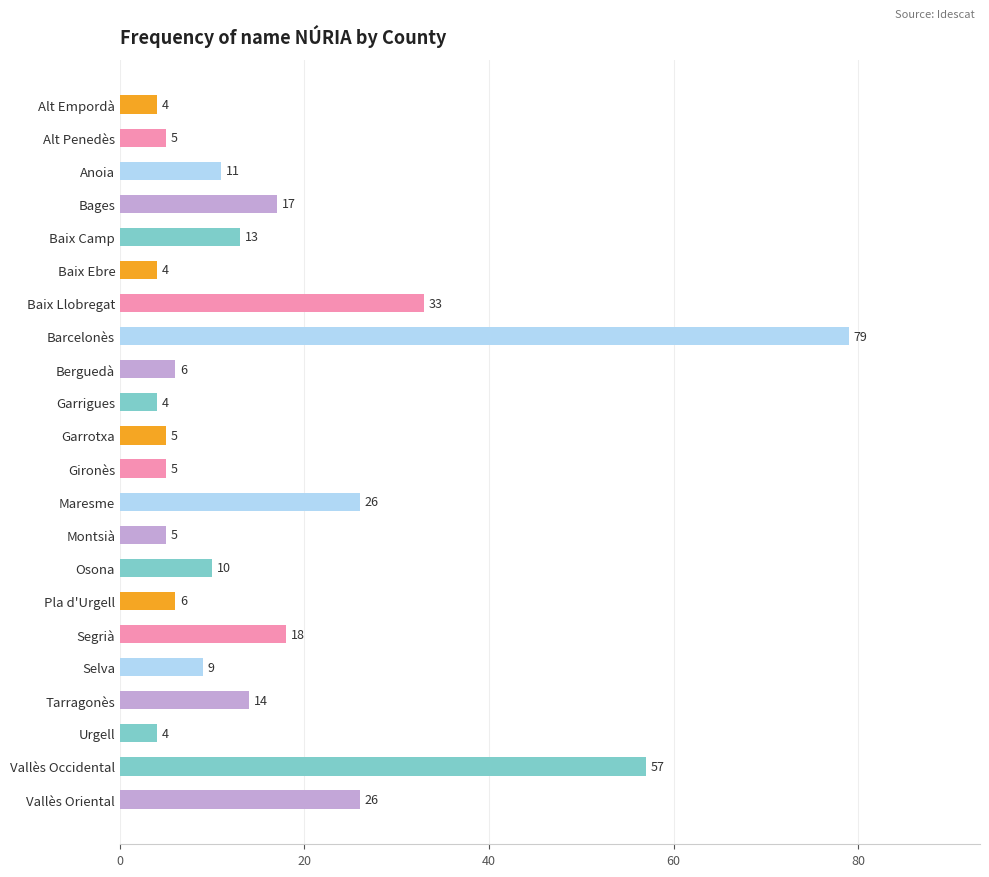

Which has a higher value, Baix Llobregat or Alt Penedès?

Baix Llobregat